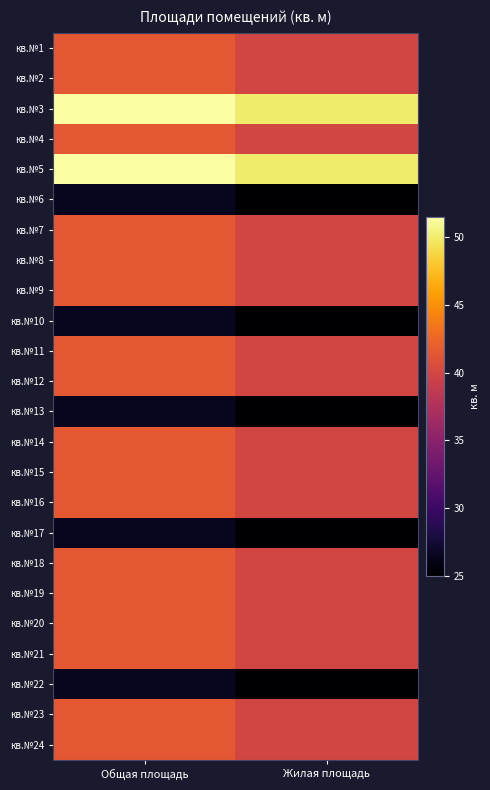

At how many categories does at least one series exceed 40?

2